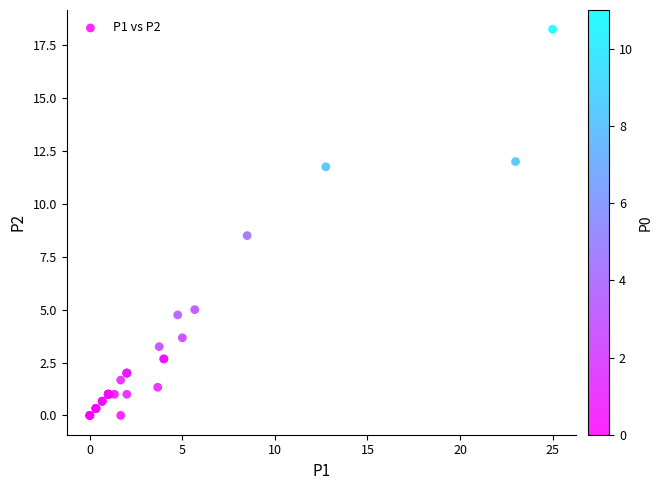

What Y value in the scatter plot is closest to 9?

8.5